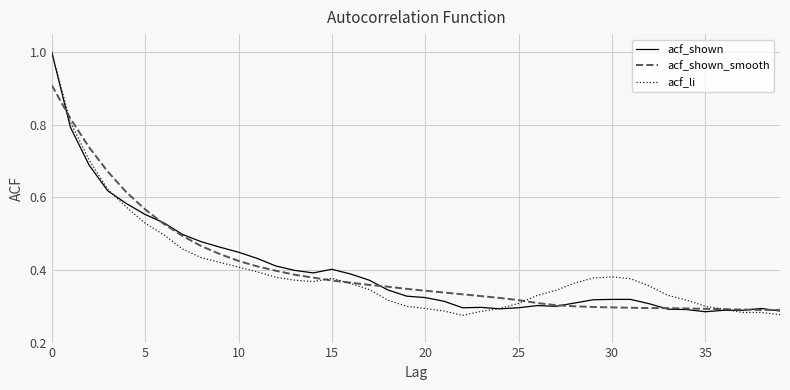

What is the greatest value displayed?

1.0